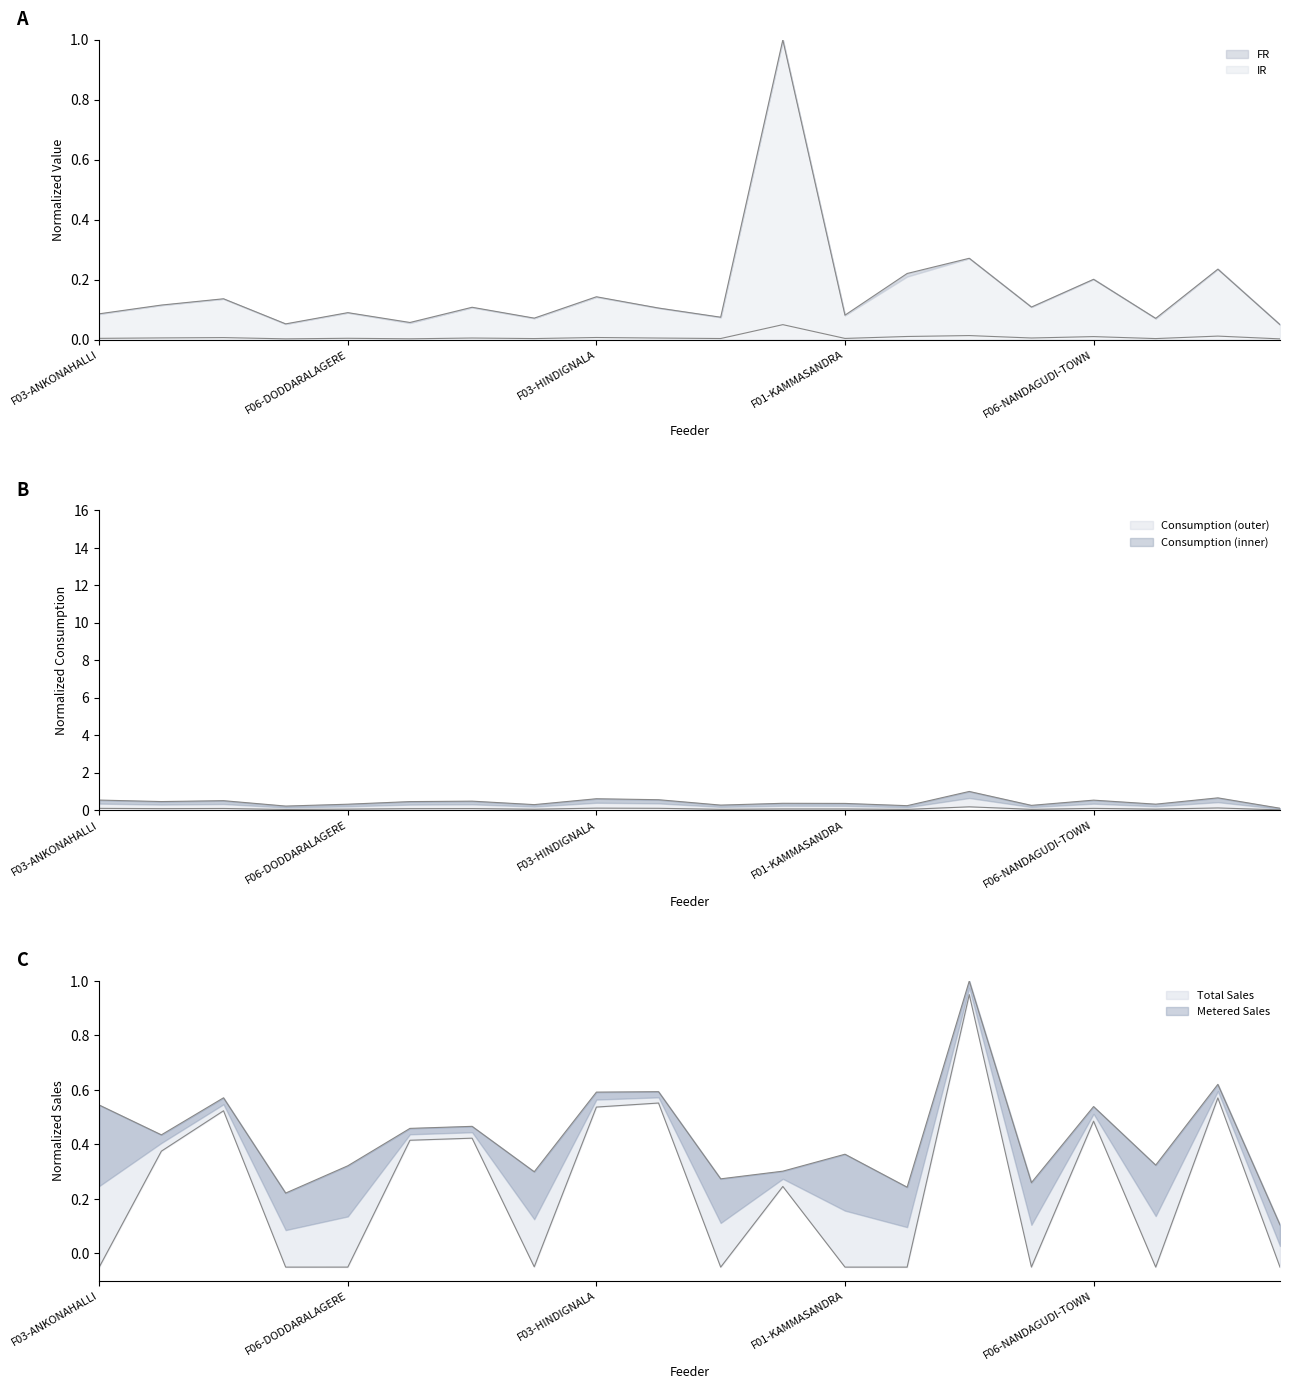

How many interior local peaks does the TOTAL_SALES series have?

7